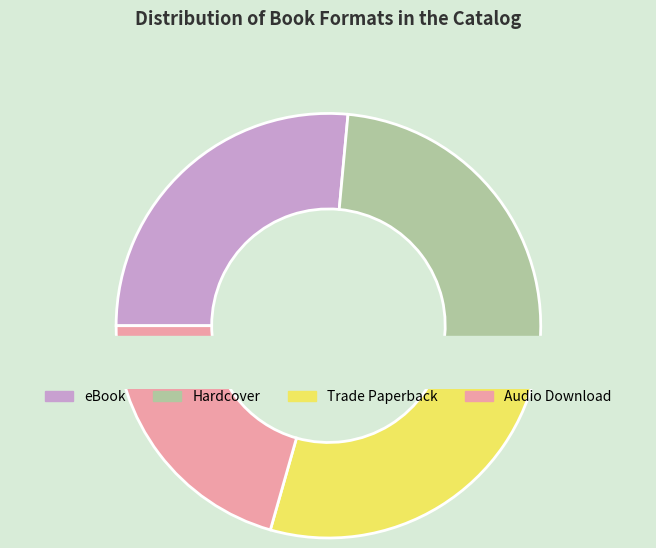

True or false: eBook accounts for 26% of the total.

True